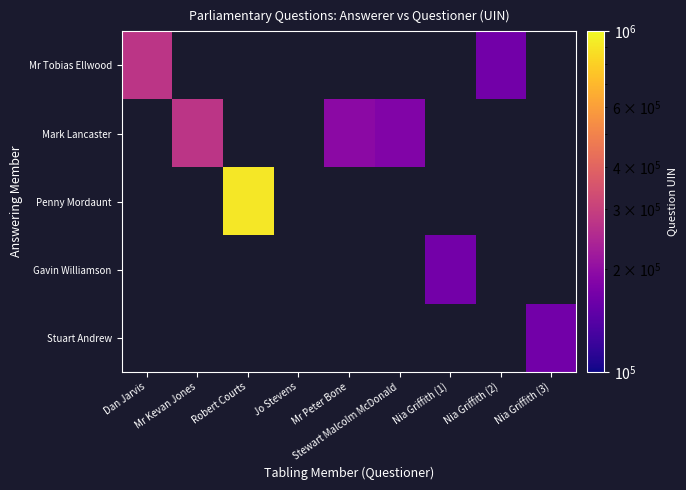

How many positive values does the Mr Tobias Ellwood series have?

2